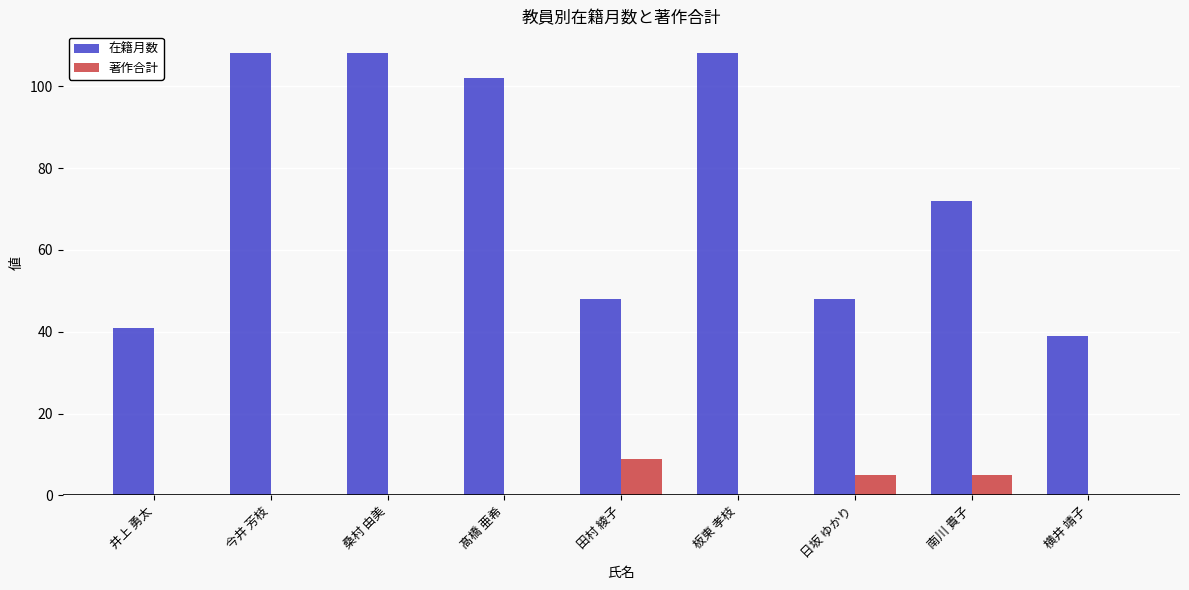

Reading left to right, what are all the values shown in this chart?

在籍月数: 41	108	108	102	48	108	48	72	39
著作合計: 0	0	0	0	9	0	5	5	0